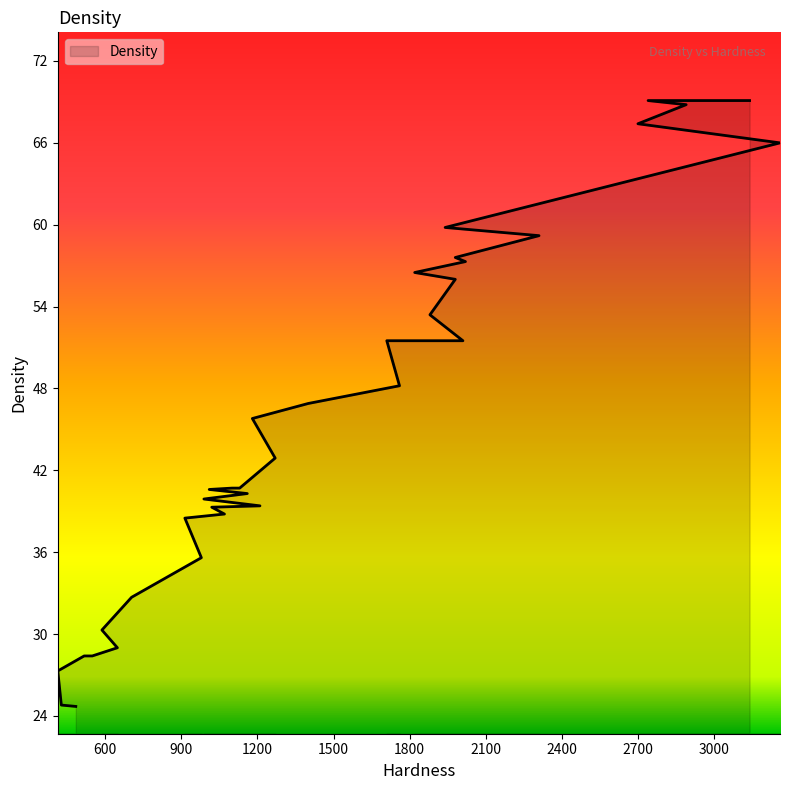

The value at 2890 is 68.8. True or false?

True